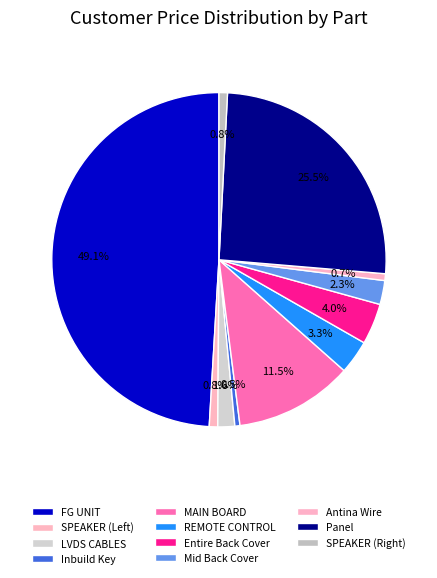

How many segments does this pie chart have?

11